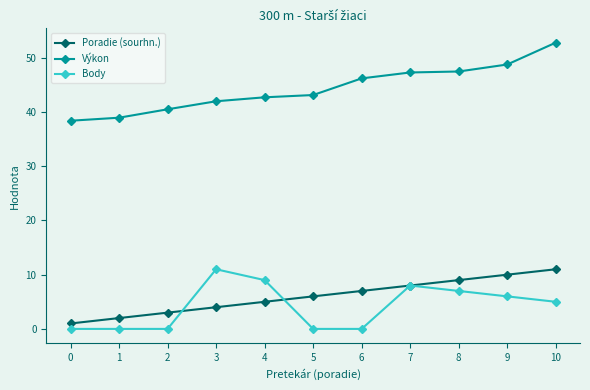

At which category is the sum across all series the highest?

10